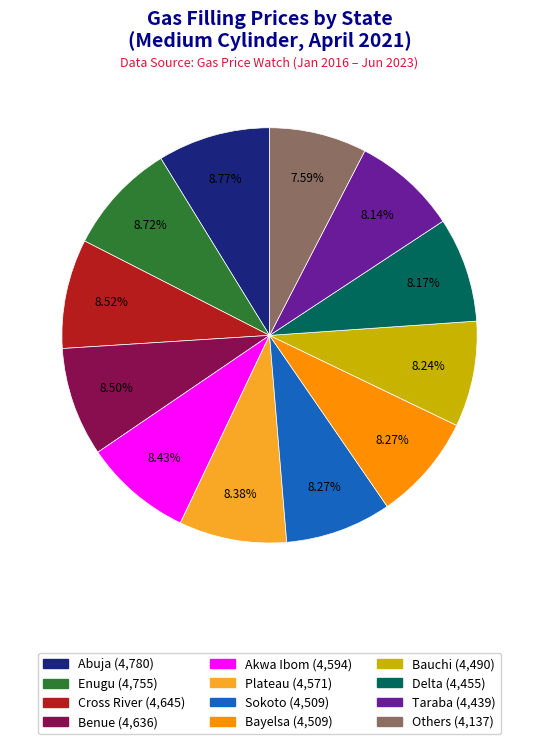

Is there a majority slice in this chart?

No